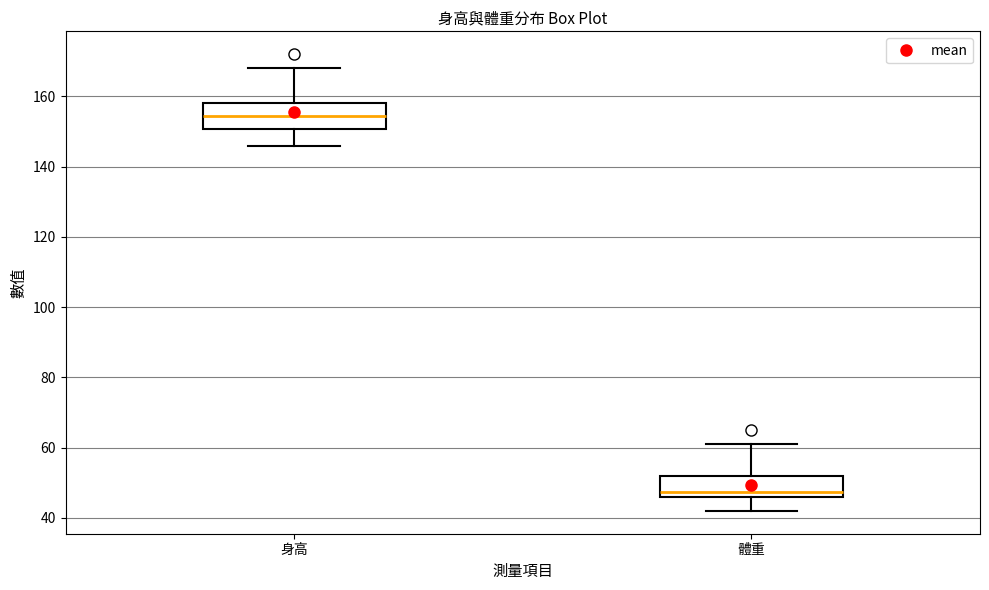

Reading left to right, transcribe this box plot: for each box, give where its median line is, the range the box spans, and where its two whiskers end, as read against the y-axis. The values are not printed on the chart, so give them approximately, as read against the axis.

身高: median 154, box 150 to 158, whiskers 146 to 168
體重: median 48, box 46 to 52, whiskers 42 to 62